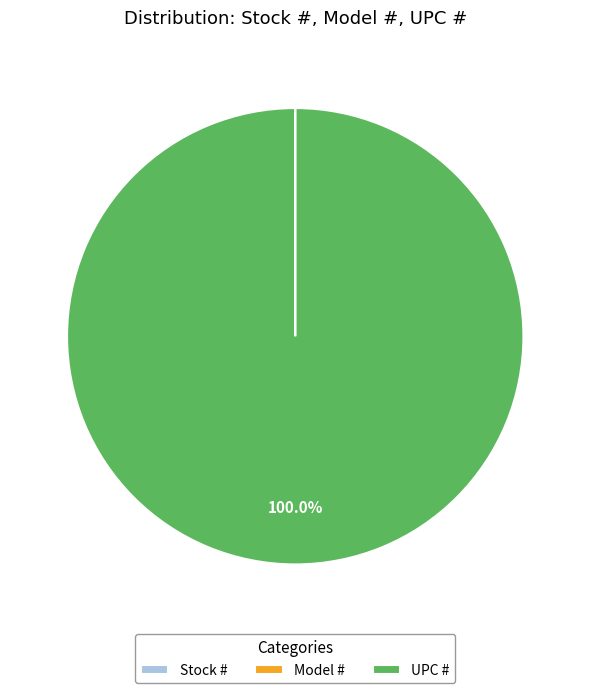

Which category has the biggest portion of the pie?

UPC #